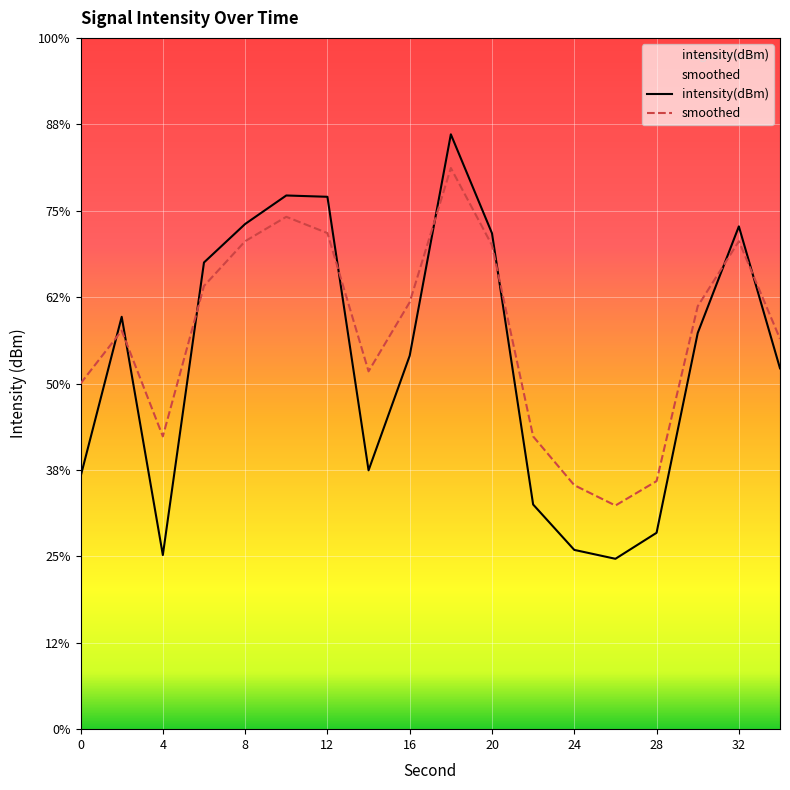

True or false: intensity(dBm) has a value of -119.5 at 22.

True